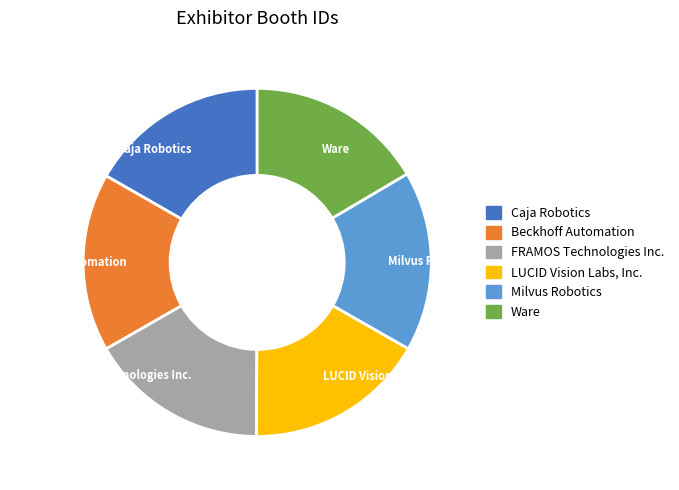

How many segments does this pie chart have?

6